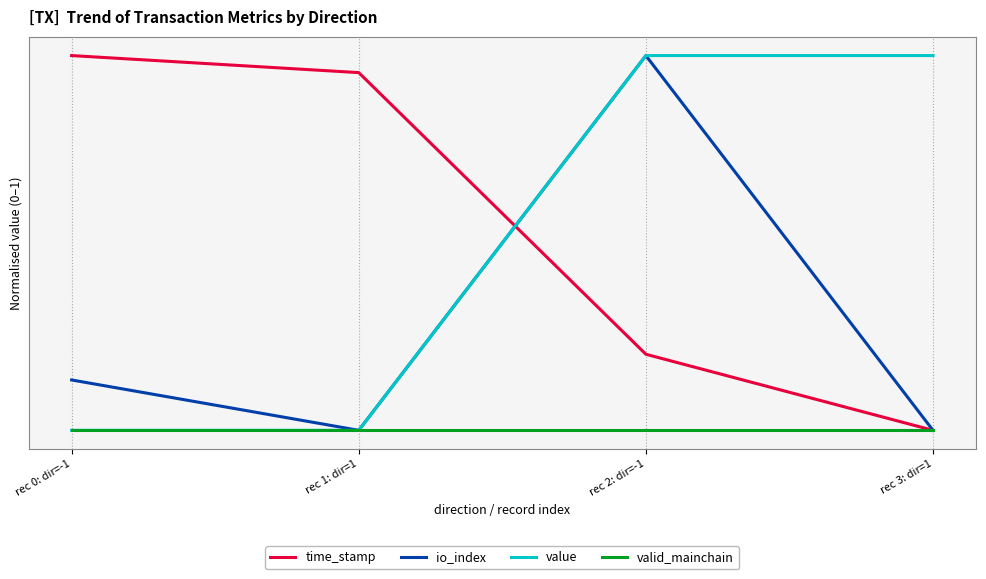

What are all the series names shown in the legend?

time_stamp, io_index, value, valid_mainchain